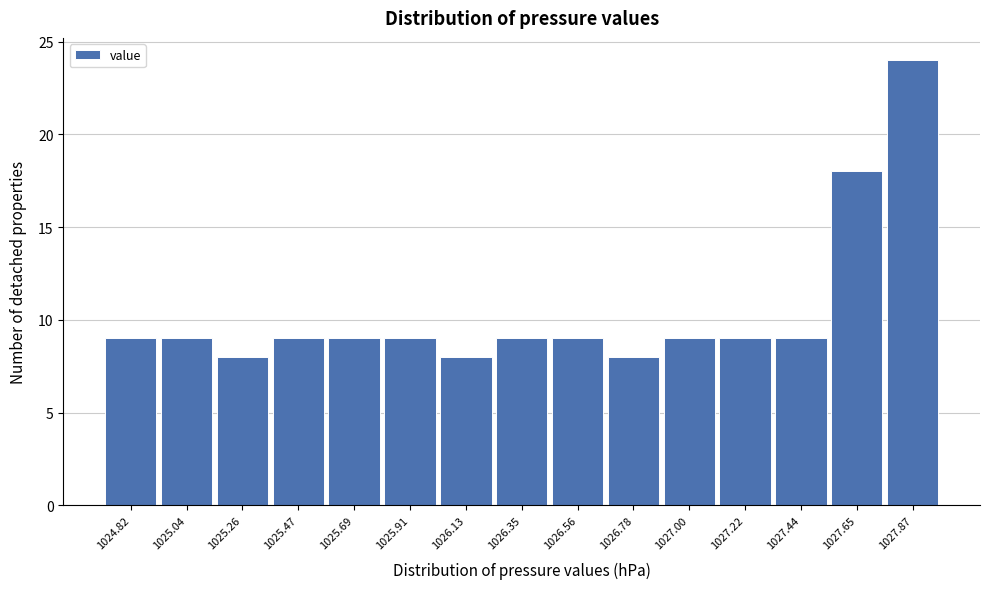

Reading left to right, transcribe all the data shown in this chart.

1024.82=9	1025.04=9	1025.26=8	1025.47=9	1025.69=9	1025.91=9	1026.13=8	1026.35=9	1026.56=9	1026.78=8	1027.00=9	1027.22=9	1027.44=9	1027.65=18	1027.87=24